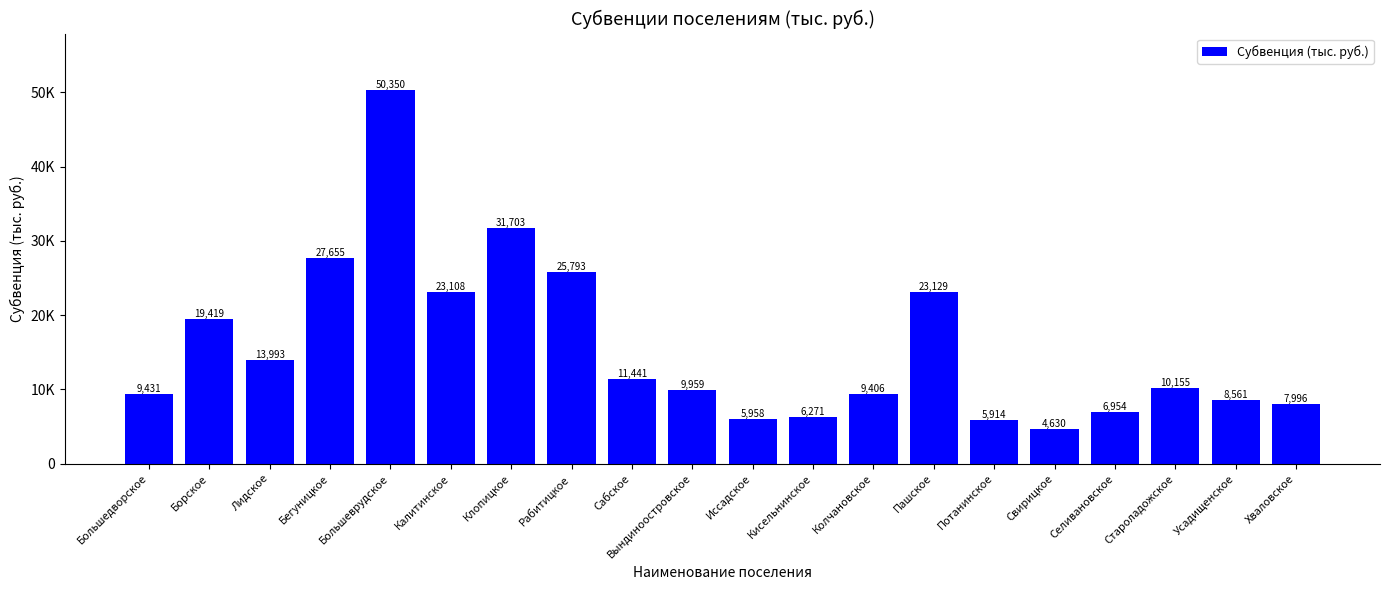

List the labels in order of value, largest first.

Большеврудское, Клопицкое, Бегуницкое, Рабитицкое, Пашское, Калитинское, Борское, Лидское, Сабское, Староладожское, Вындиноостровское, Большедворское, Колчановское, Усадищенское, Хваловское, Селивановское, Кисельнинское, Иссадское, Потанинское, Свирицкое